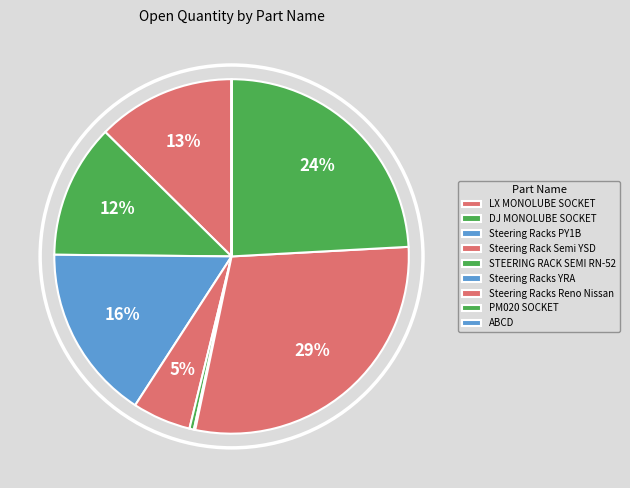

How many slices are in this pie chart?

9